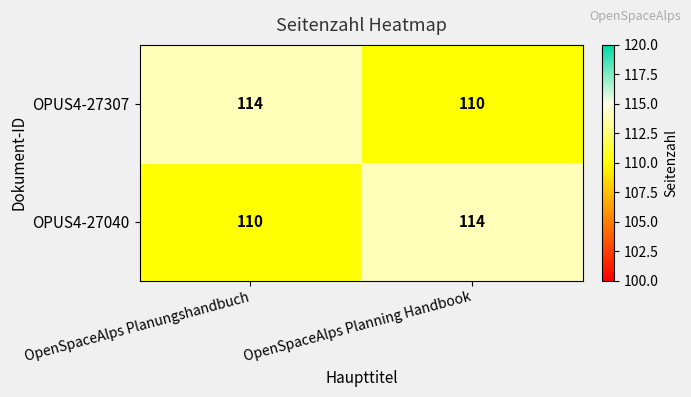

Rank the series at OpenSpaceAlps Planning Handbook from lowest to highest value.

OPUS4-27307, OPUS4-27040